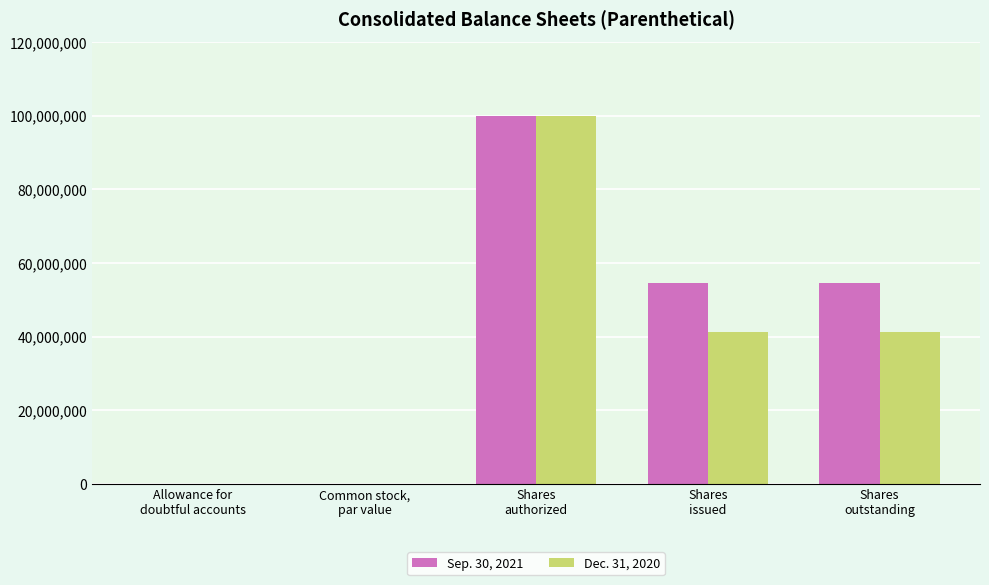

Which series has the largest total across all categories?

Sep. 30, 2021